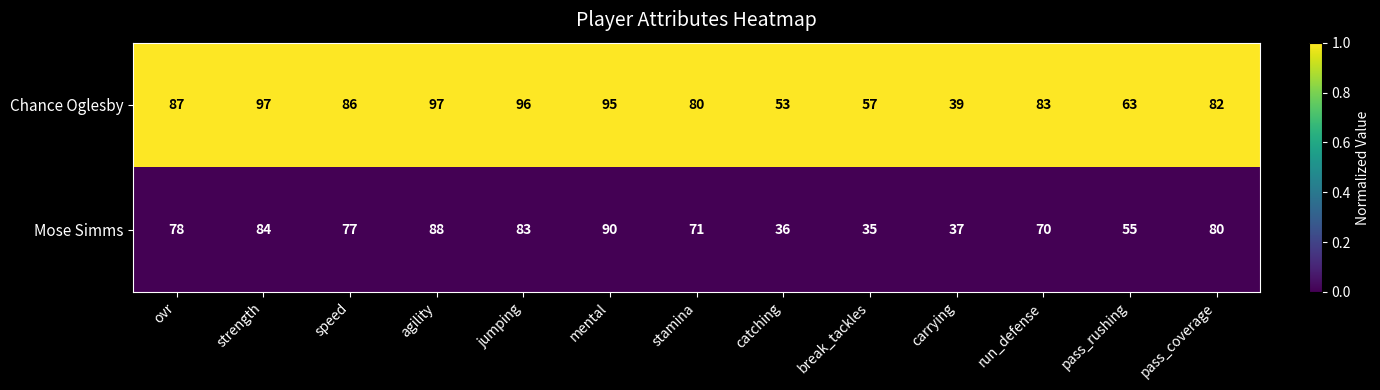

True or false: Mose Simms has a value of 36 at catching.

True